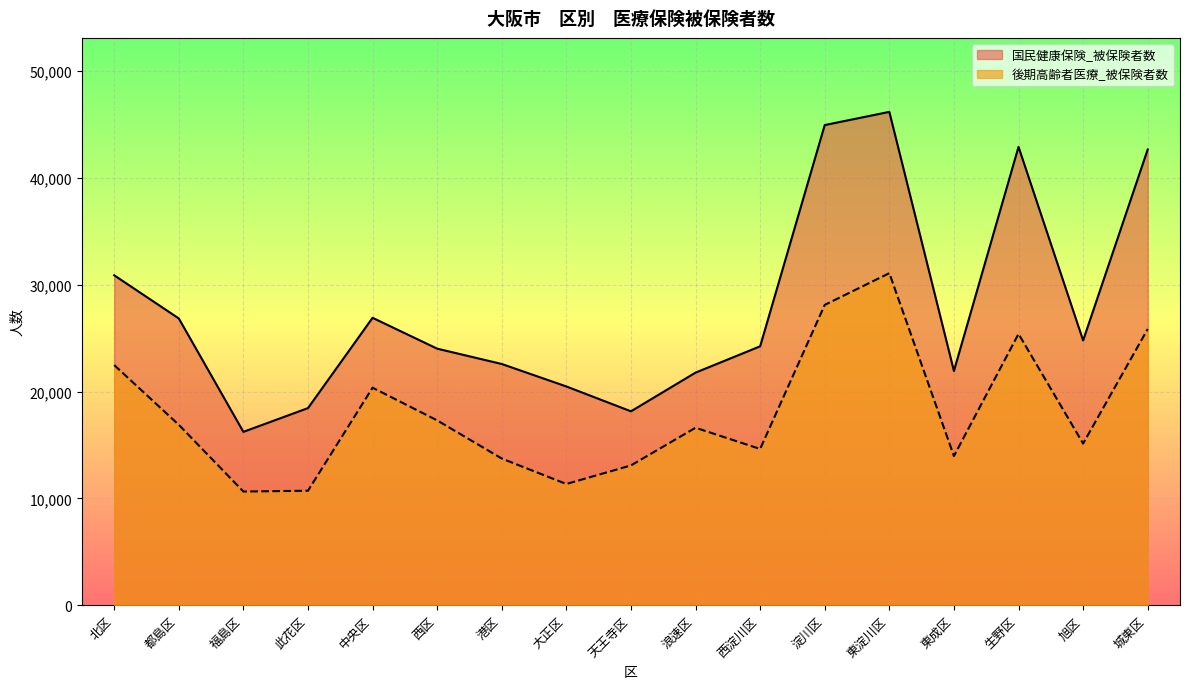

What is the average value of the 後期高齢者医療_被保険者数 series?

18080